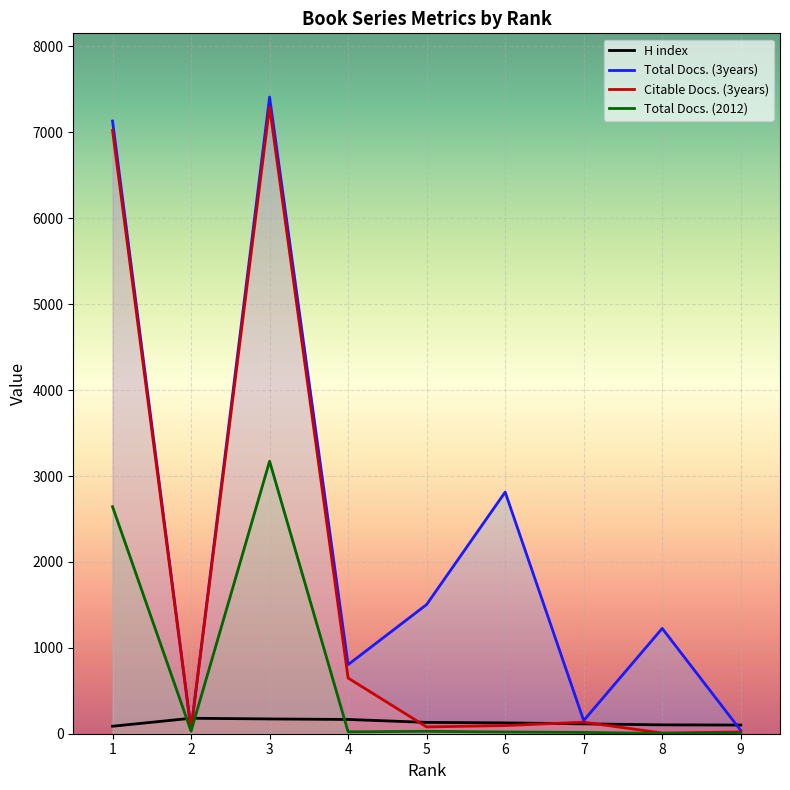

Reading right to left, transcribe all the data shown in this chart.

H index: 101	103	115	126	132	166	172	180	87
Total Docs. (3years): 38	1226	153	2813	1504	804	7412	54	7132
Citable Docs. (3years): 20	8	134	95	79	648	7297	46	7022
Total Docs. (2012): 6	3	15	20	28	22	3172	30	2643